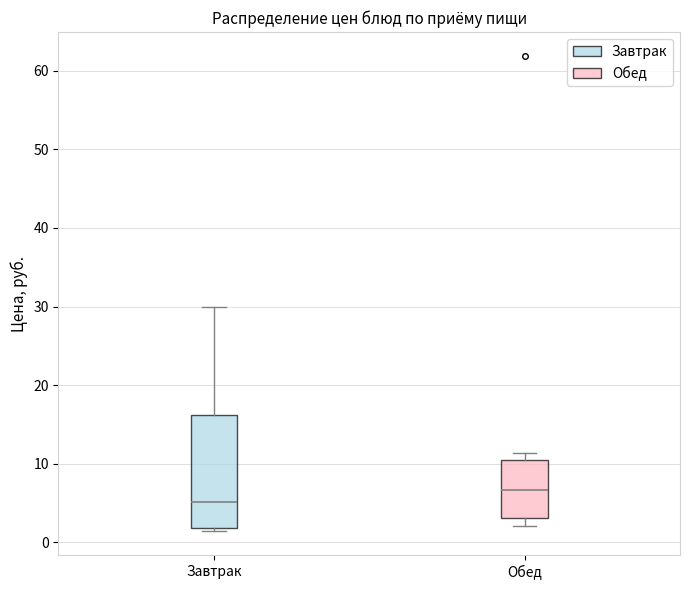

Comparing the boxes themselves (not the whiskers), which one is the tallest?

Завтрак